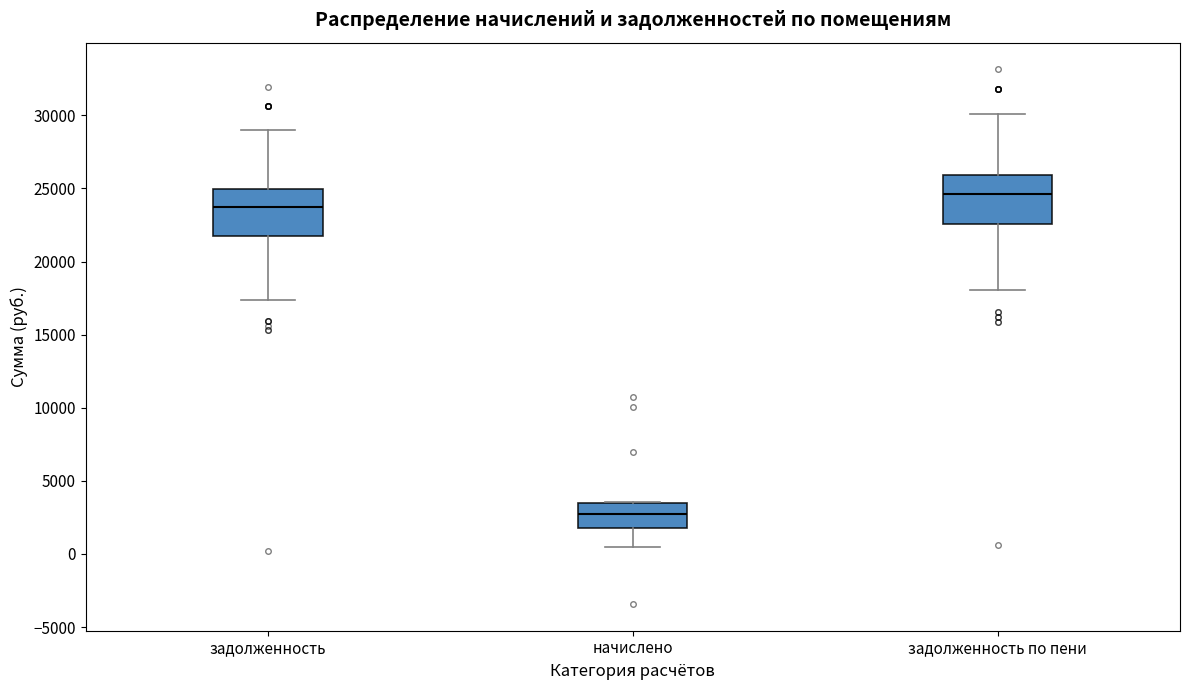

Reading left to right, transcribe this box plot: for each box, give where its median line is, the range the box spans, and where its two whiskers end, as read against the y-axis. The values are not printed on the chart, so give them approximately, as read against the axis.

задолженность: median 23500, box 22000 to 25000, whiskers 17500 to 29000
начислено: median 2500, box 2000 to 3500, whiskers 500 to 3500
задолженность по пени: median 24500, box 22500 to 26000, whiskers 18000 to 30000